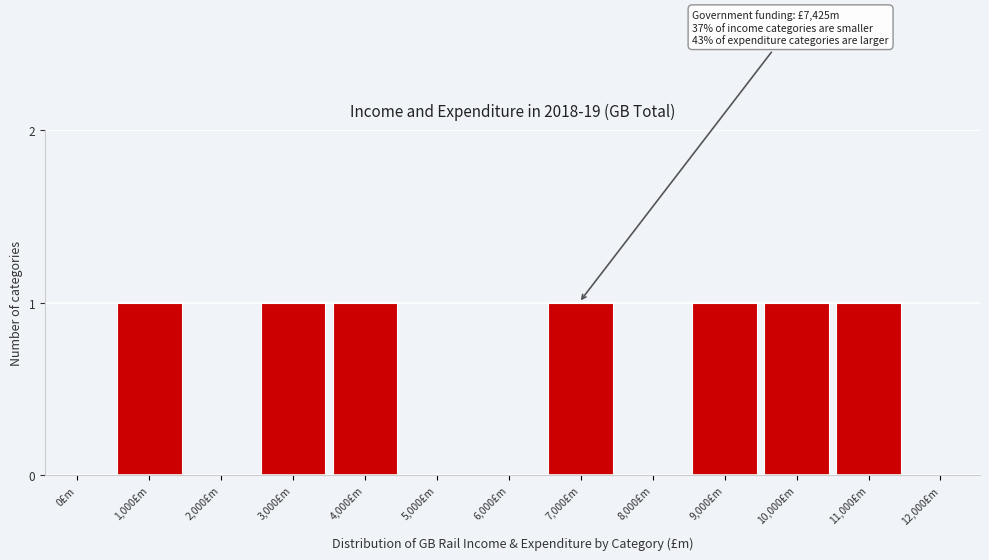

Reading left to right, transcribe all the data shown in this chart.

0£m=0	1,000£m=1	2,000£m=0	3,000£m=1	4,000£m=1	5,000£m=0	6,000£m=0	7,000£m=1	8,000£m=0	9,000£m=1	10,000£m=1	11,000£m=1	12,000£m=0